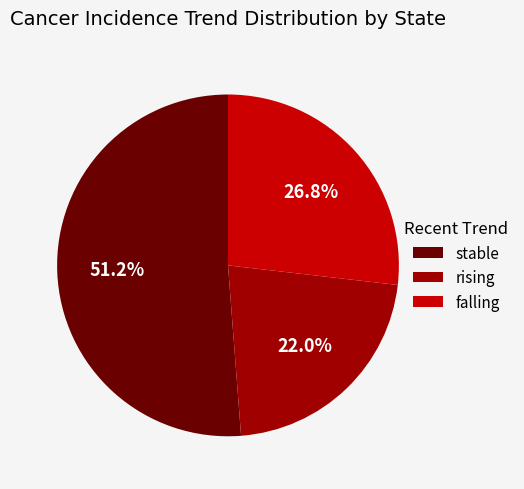

Approximately how many times larger is the value at rising compared to falling?

0.8